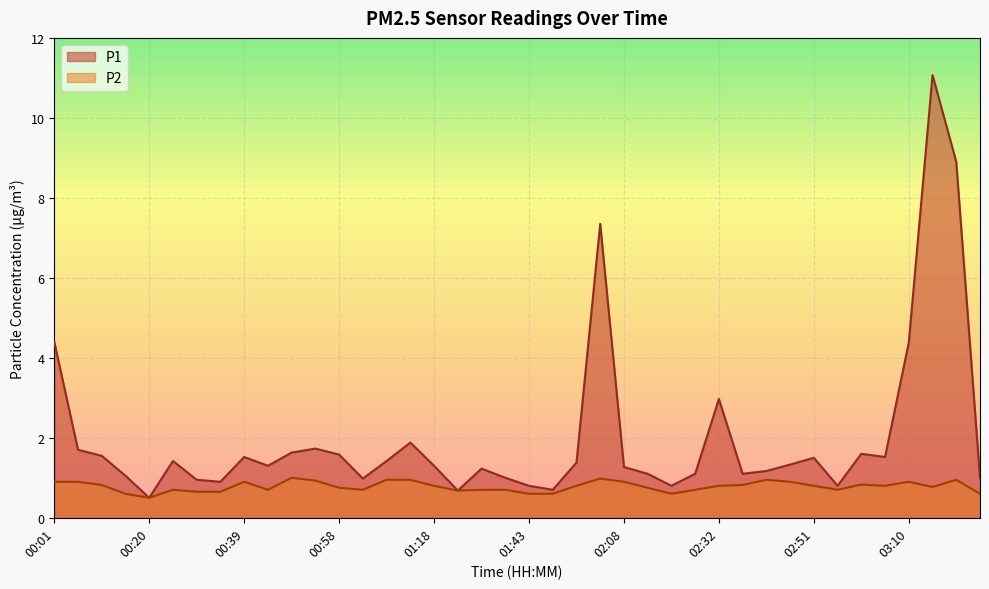

At which category does P2 reach its first local valley?

00:20